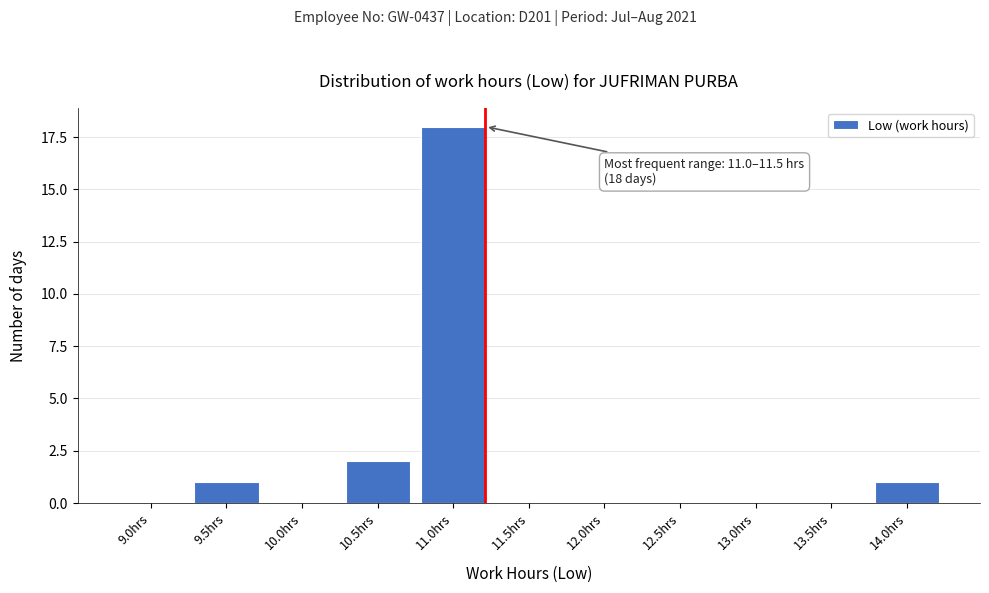

Reading left to right, list all the values displayed in this chart.

9.0hrs=0	9.5hrs=1	10.0hrs=0	10.5hrs=2	11.0hrs=18	11.5hrs=0	12.0hrs=0	12.5hrs=0	13.0hrs=0	13.5hrs=0	14.0hrs=1